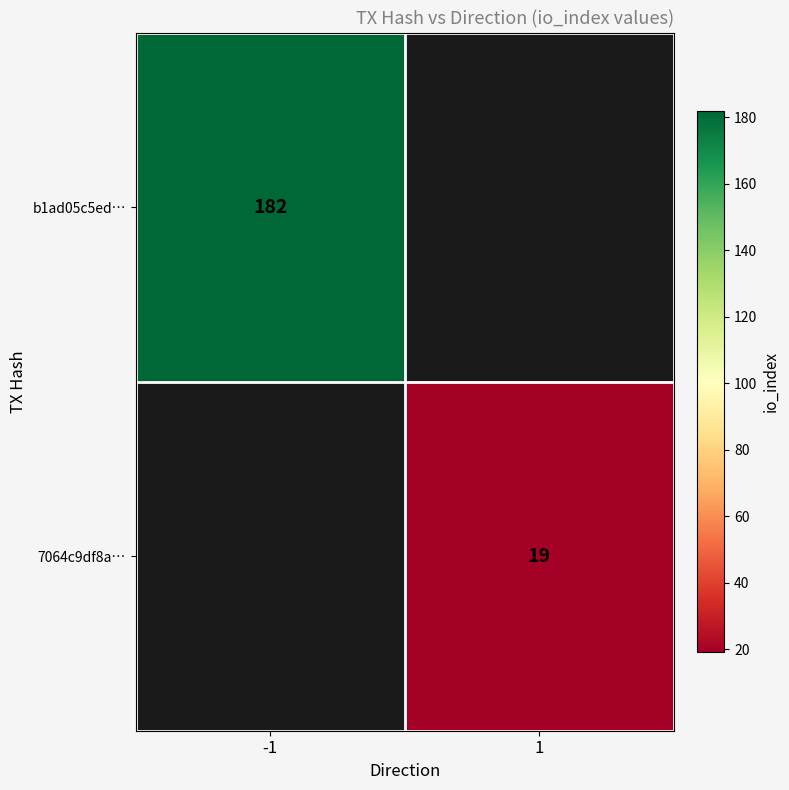

Is it true that 7064c9df8a… equals 19 at 1?

True